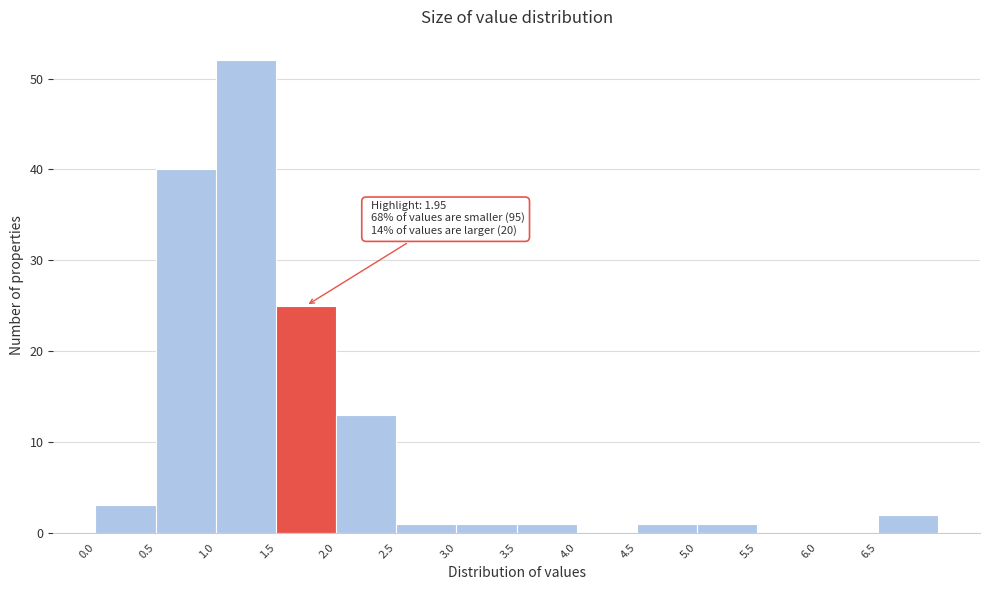

Which range on the x-axis has the tallest bar?

1.0 to 1.5